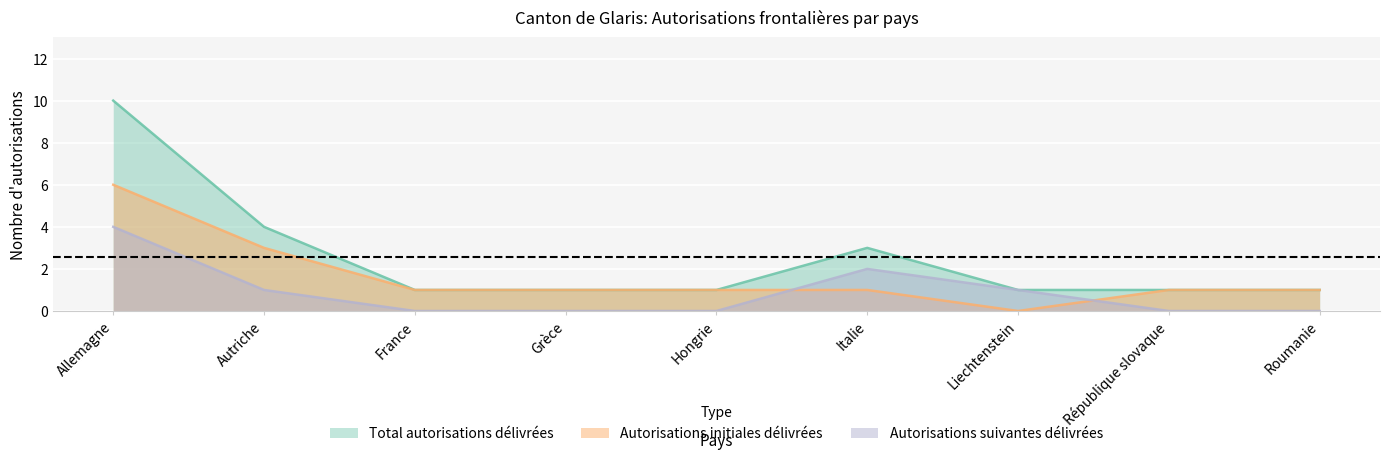

True or false: Autorisations initiales délivrées and Total autorisations délivrées cross at least once.

False